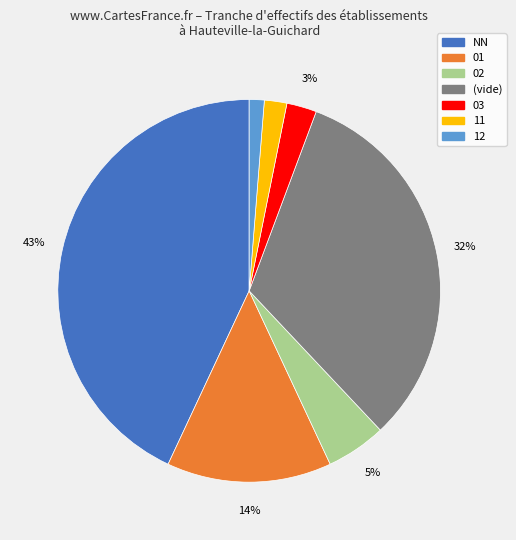

Which category has the biggest portion of the pie?

NN